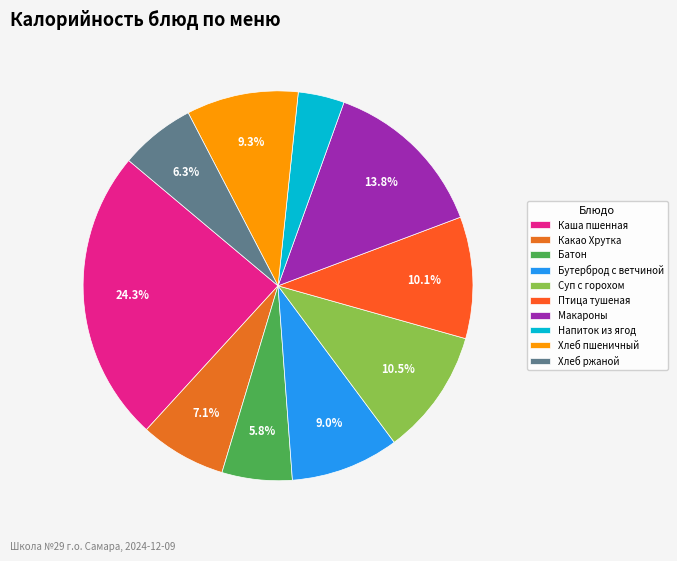

Which category has the smallest portion of the pie?

Напиток из ягод